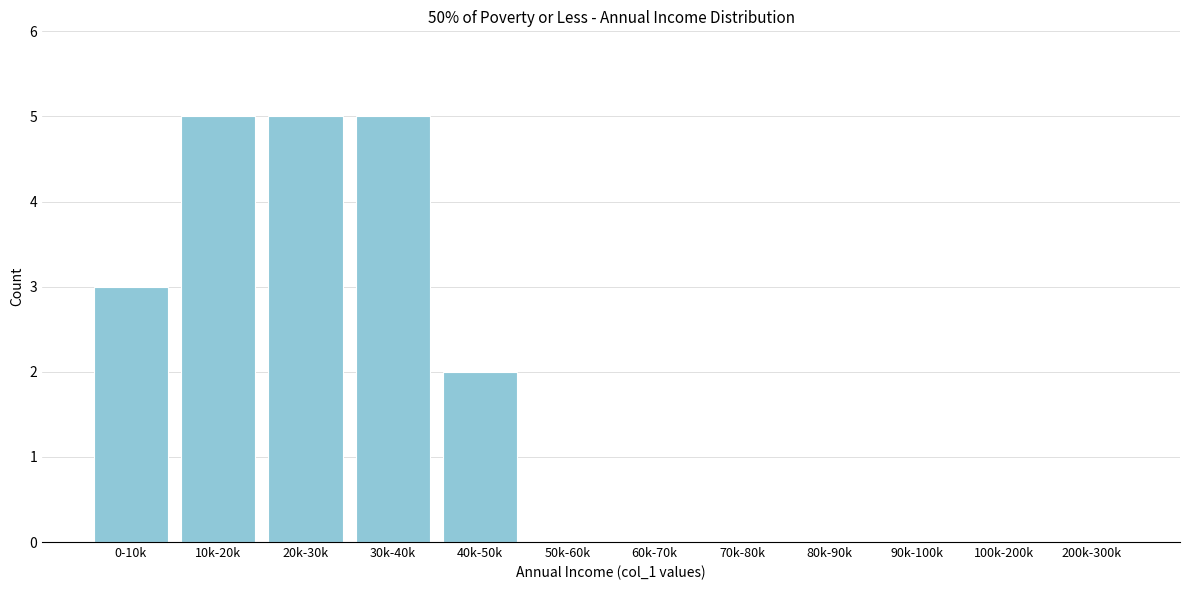

Reading left to right, transcribe all the data shown in this chart.

0-10k=3	10k-20k=5	20k-30k=5	30k-40k=5	40k-50k=2	50k-60k=0	60k-70k=0	70k-80k=0	80k-90k=0	90k-100k=0	100k-200k=0	200k-300k=0